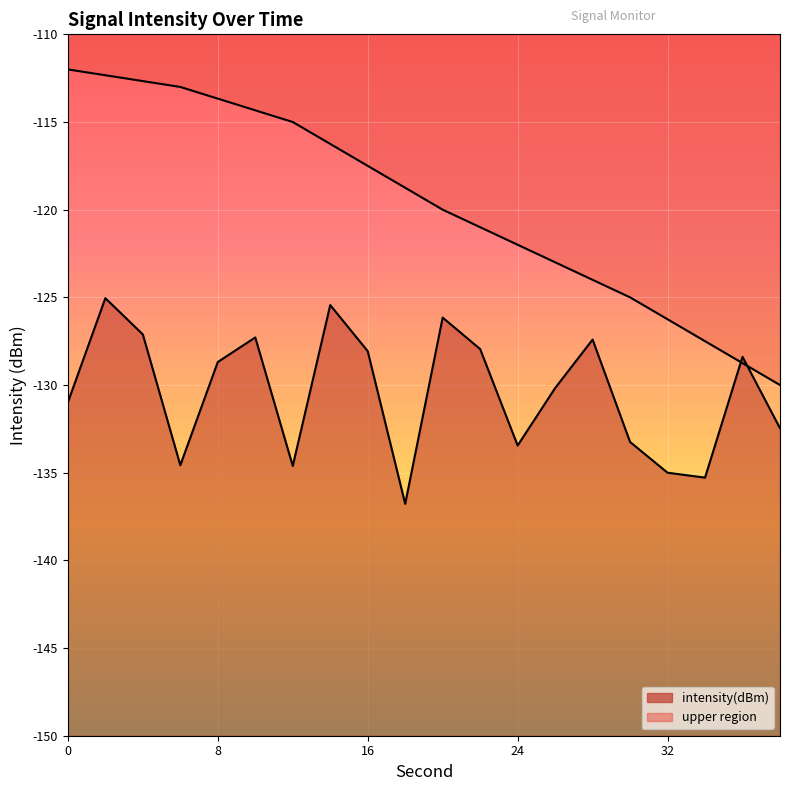

Rank the categories by value from highest to lowest.

2, 14, 20, 4, 10, 28, 22, 16, 36, 8, 26, 0, 38, 30, 24, 6, 12, 32, 34, 18